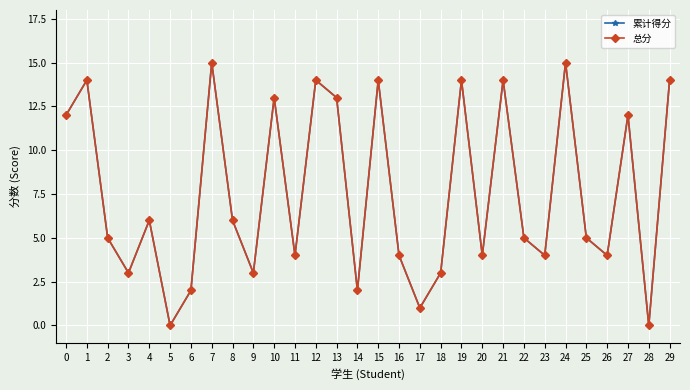

True or false: 总分 and 累计得分 cross at least once.

False